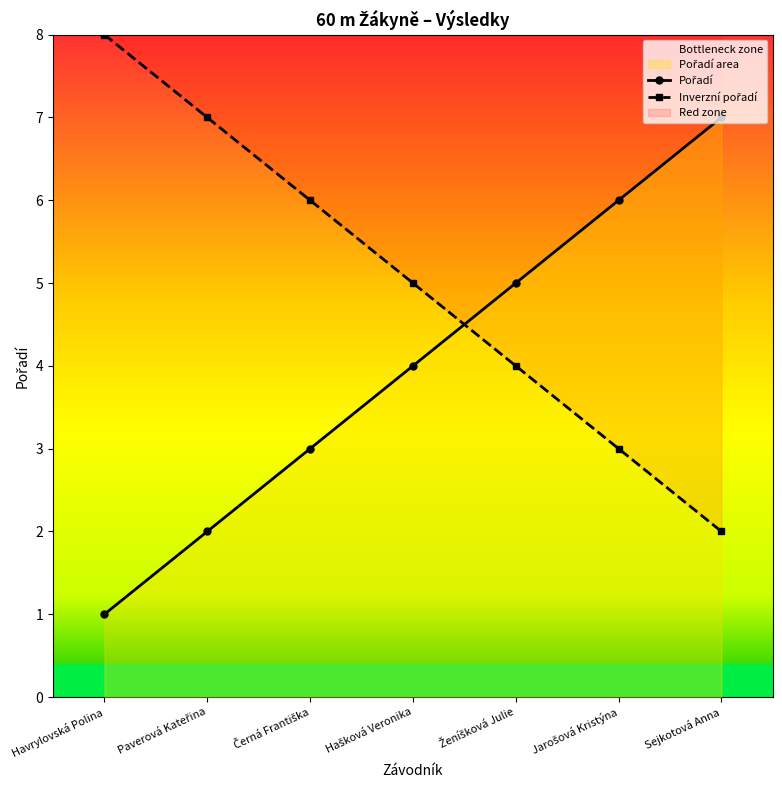

At which label is the value closest to 4?

Hašková Veronika